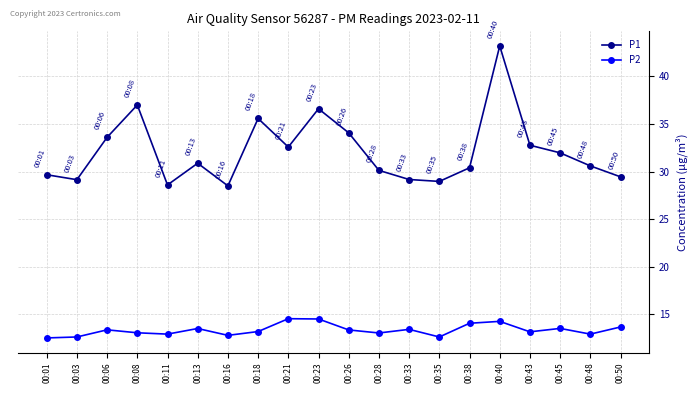

What is the value of the P1 point at the 10th from the left?

36.6